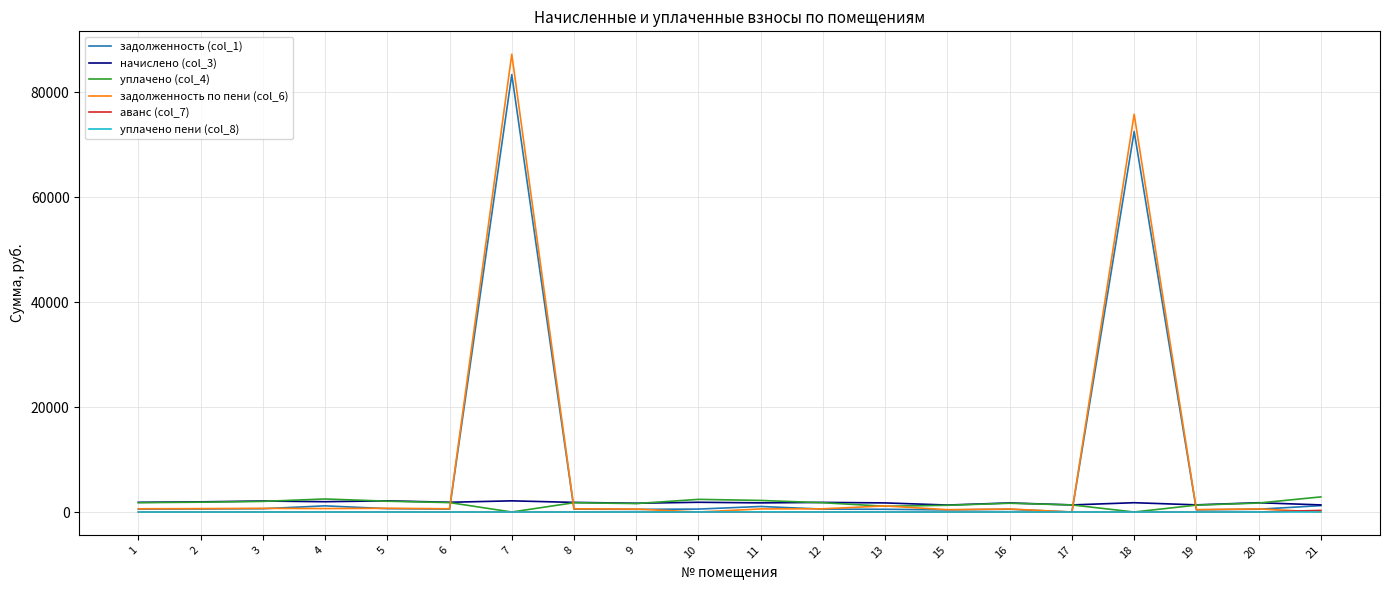

True or false: уплачено (col_4) has more than 2 interior local peaks.

True